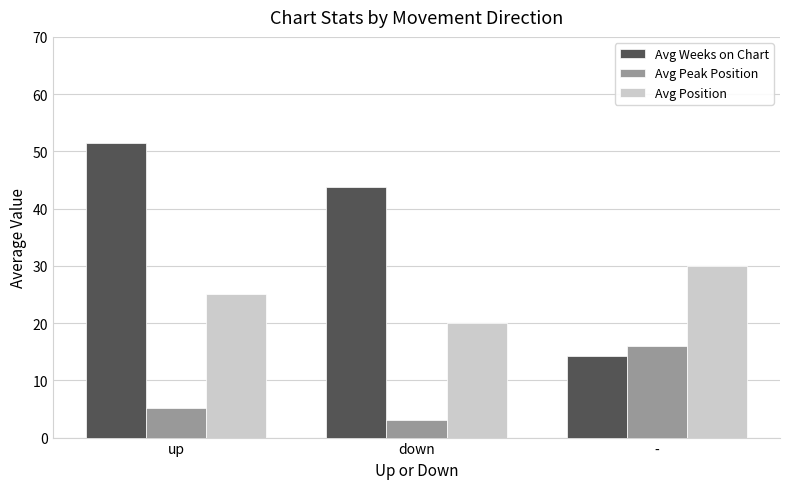

At which label does Avg Weeks on Chart reach its minimum?

-